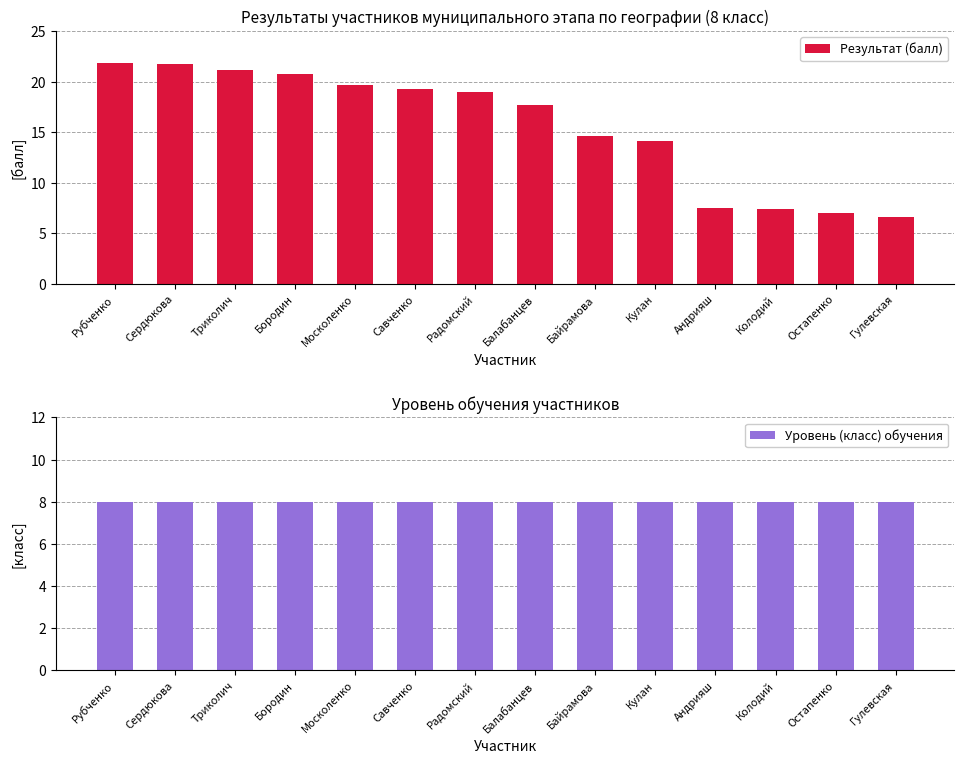

Does the chart contain stacked bars?

No